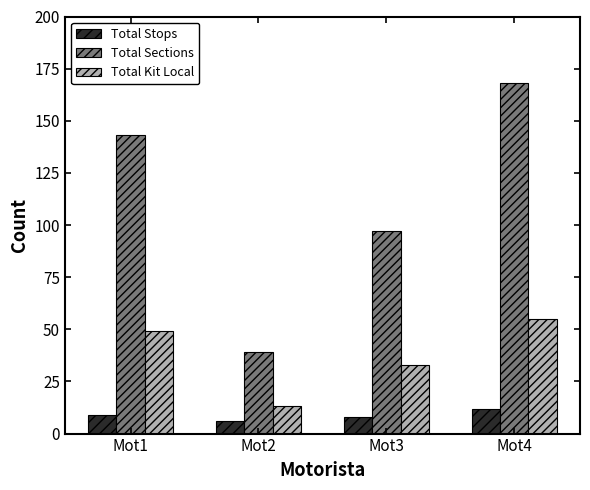

What is the sum of all Total Kit Local values?

150